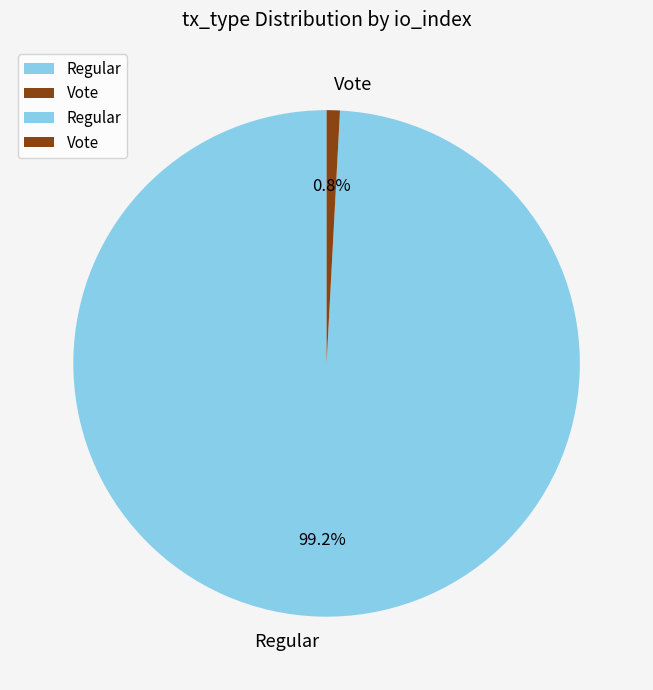

What percentage do Vote and Regular together represent?

100.0%